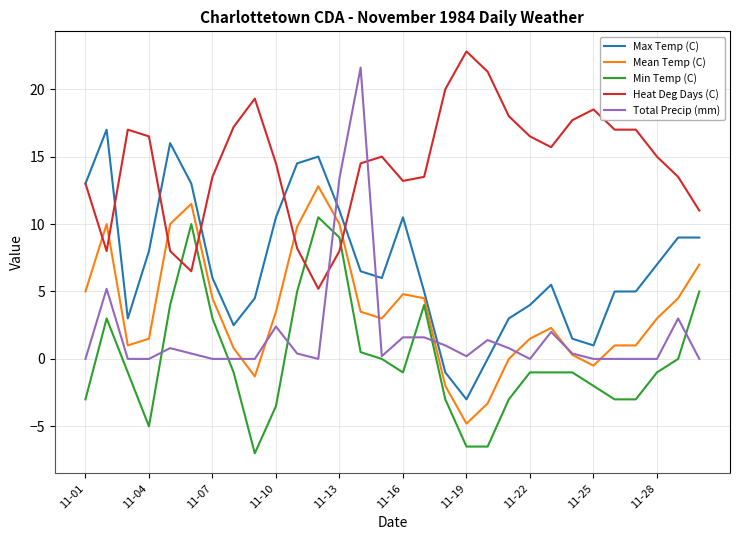

What is the smallest value displayed?

-7.0